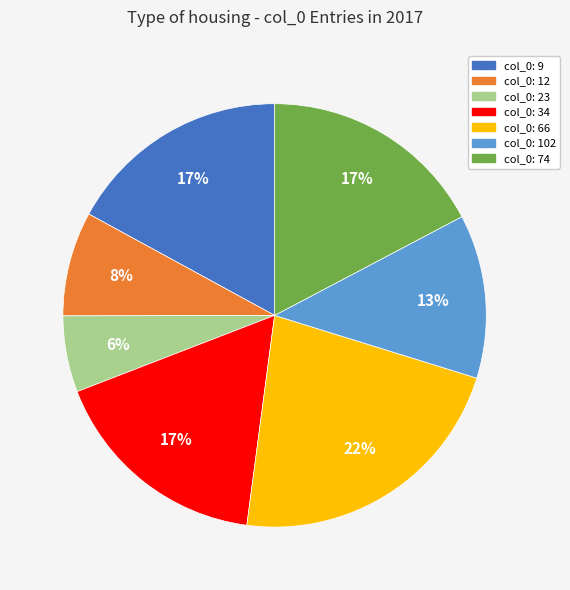

To the nearest percent, what is the difference between the largest and smallest slice percentages?

16%